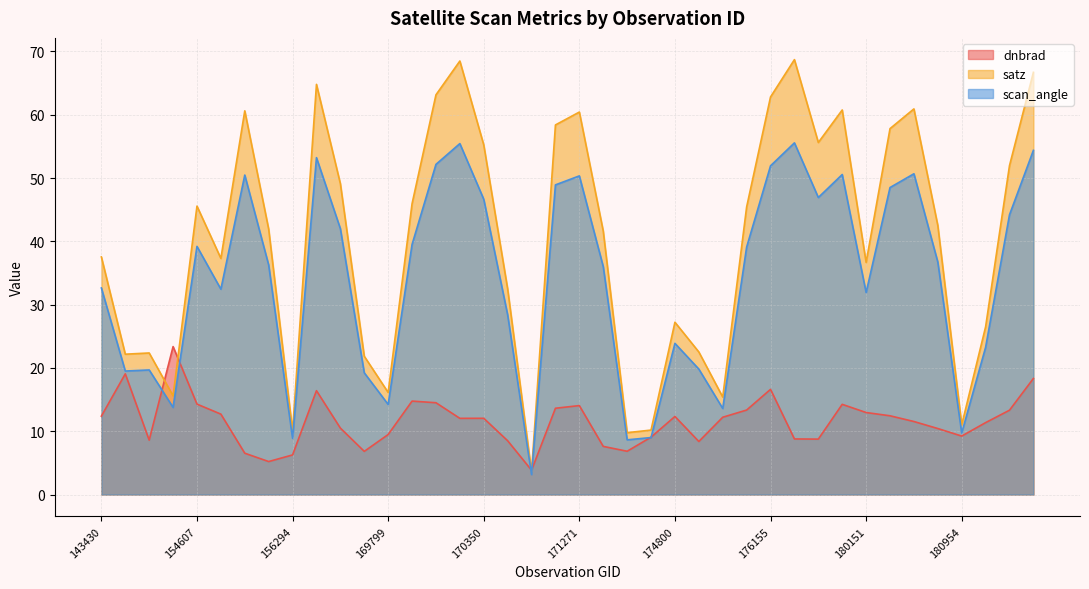

What is the value of the dnbrad point at the 23rd from the left?

6.8